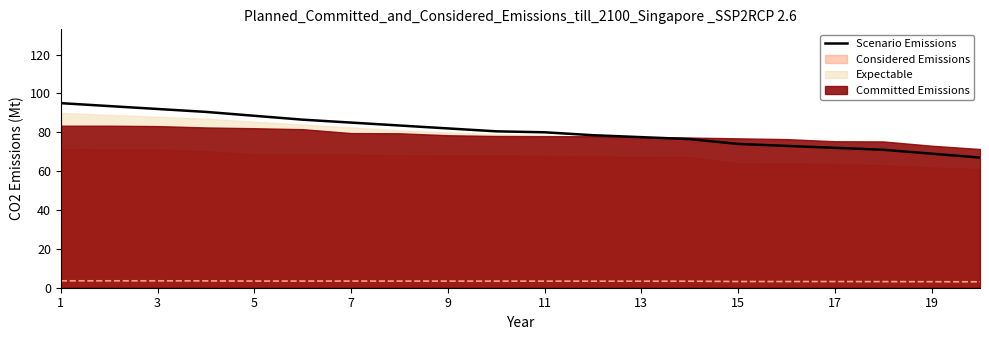

The Scenario Emissions series shows 80.0 at 11. True or false?

True